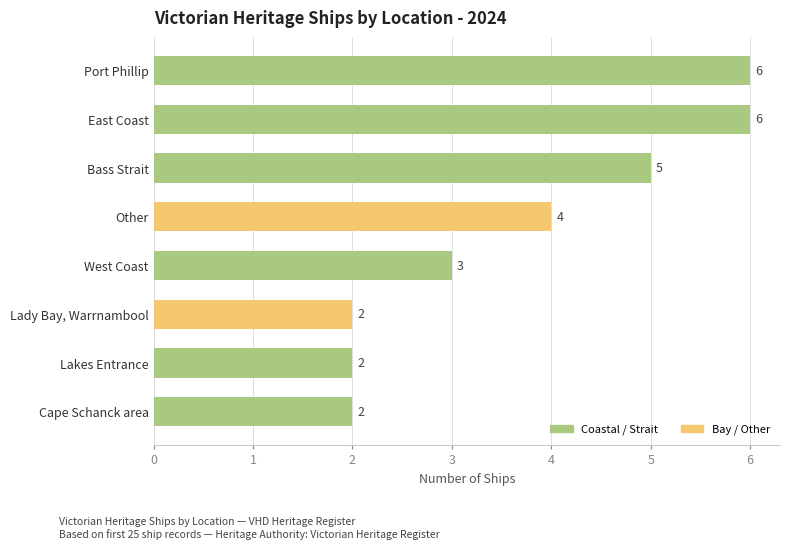

At which label is the value closest to 4?

Other